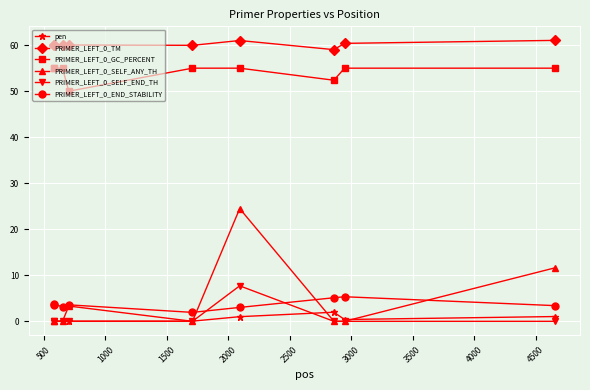

True or false: PRIMER_LEFT_0_SELF_ANY_TH and pen intersect in this chart.

True